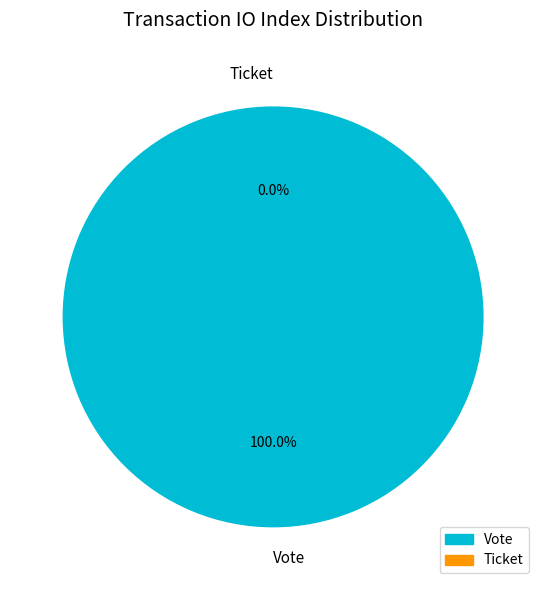

To the nearest percent, what portion does Vote represent?

100%